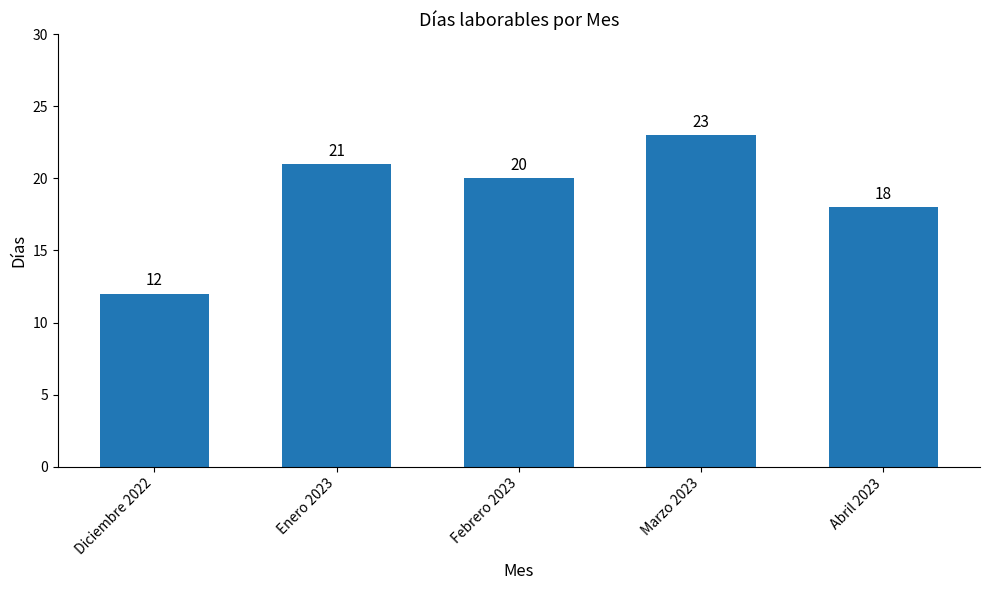

What is the difference between the second highest and second lowest values?

3